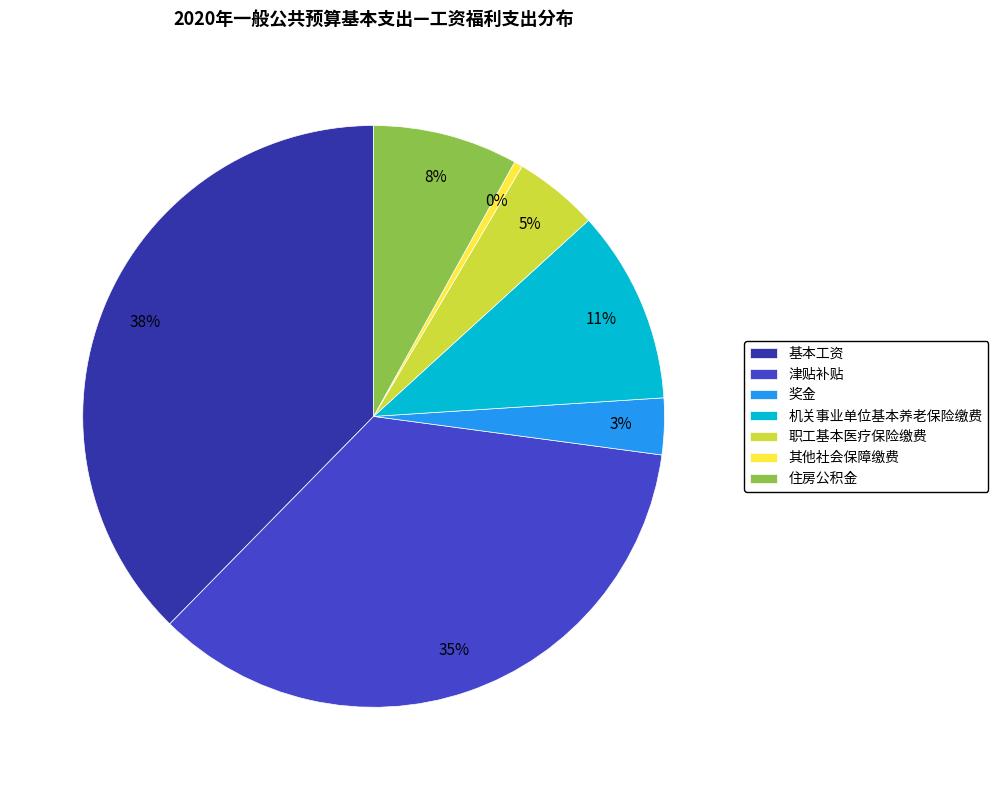

What is the smallest slice in the pie chart?

其他社会保障缴费